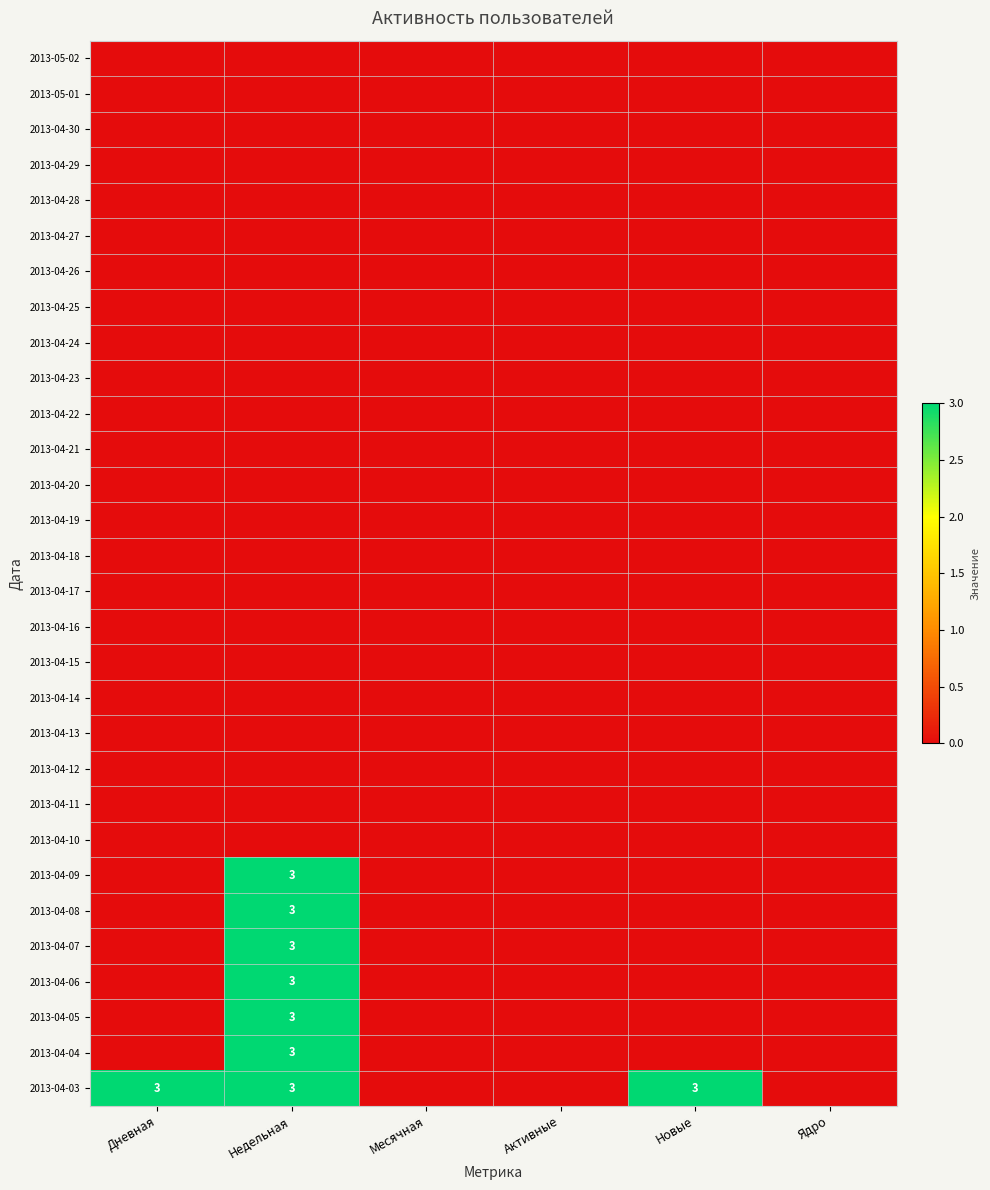

Is it true that 2013-04-07 equals 4 at Недельная?

False